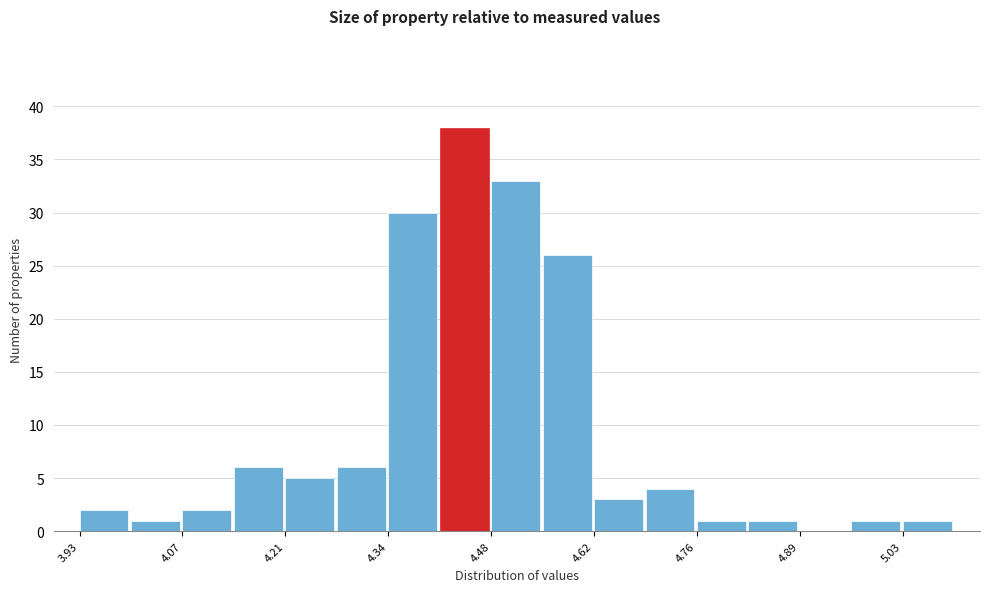

Read against the x-axis, roughly where is the centre of the tallest bar?

4.44